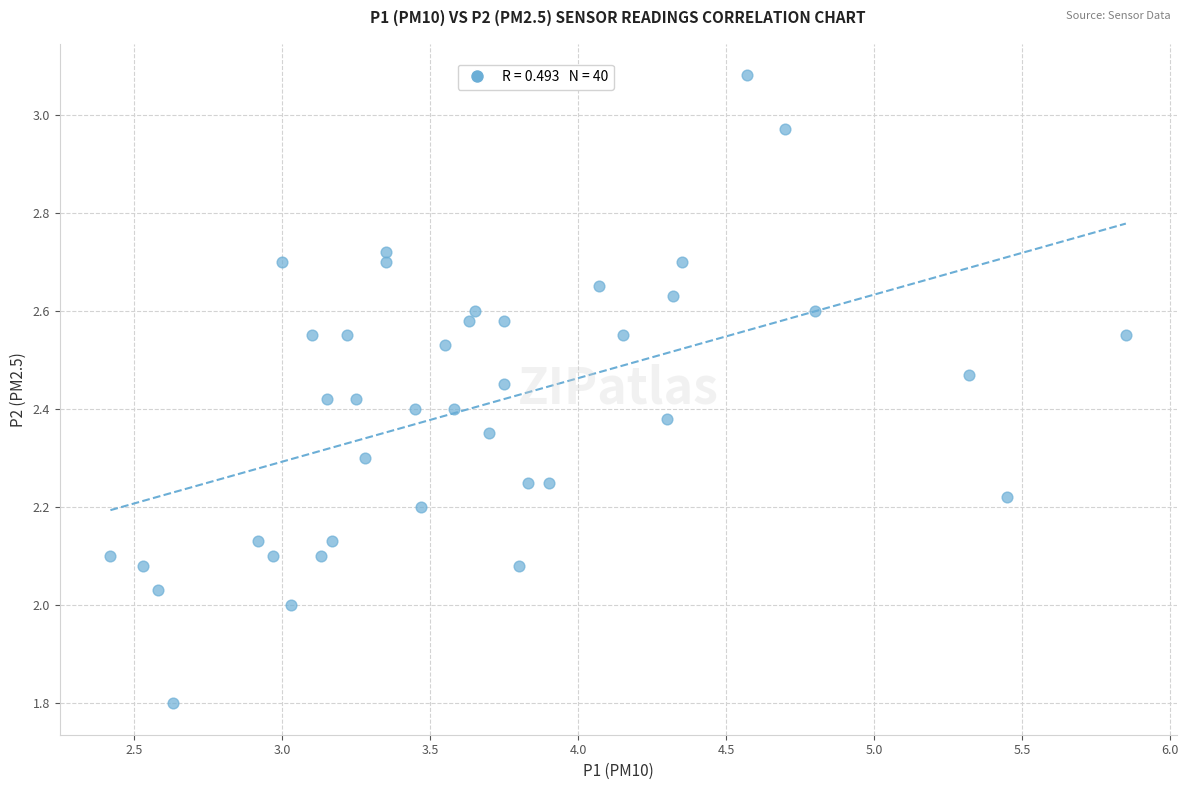

What is the range of Y values (max minus min)?

1.3